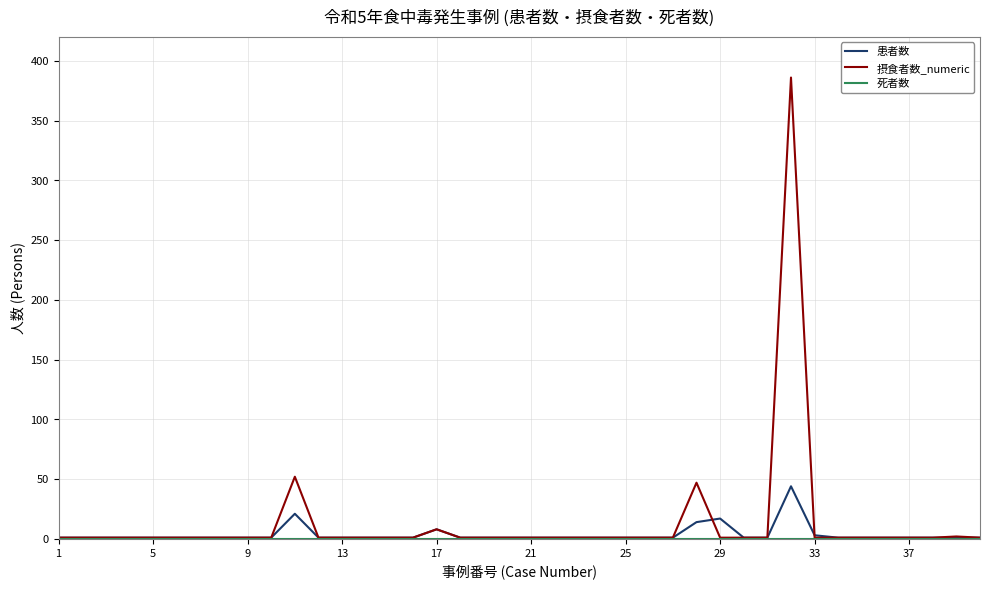

How many categories are shown in the chart?

40